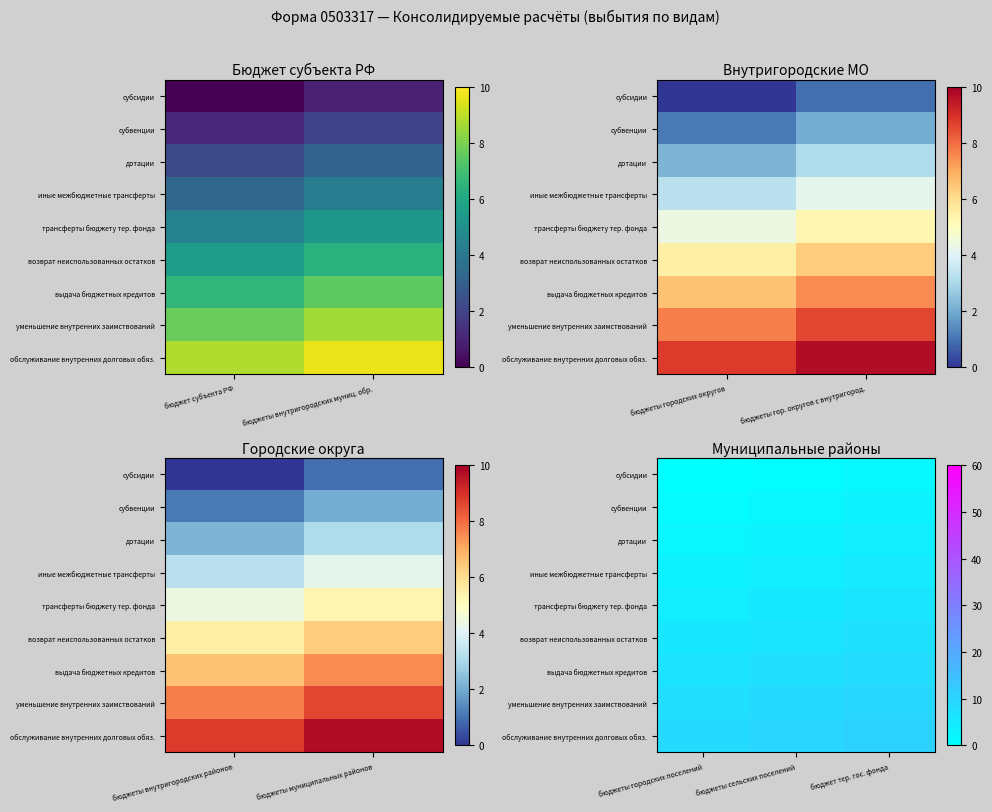

Which category has the lowest value in the субсидии series?

бюджеты городских поселений